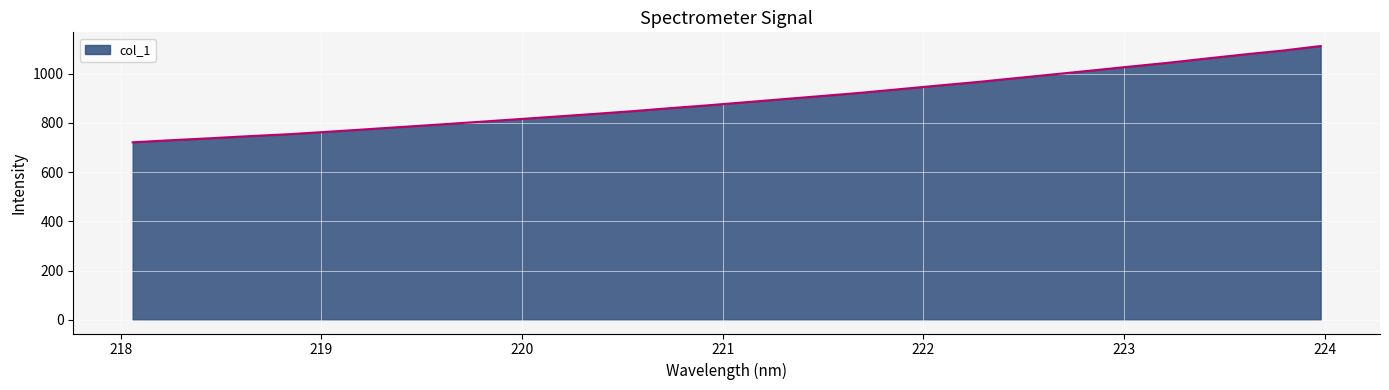

How many lines are shown in the chart?

1